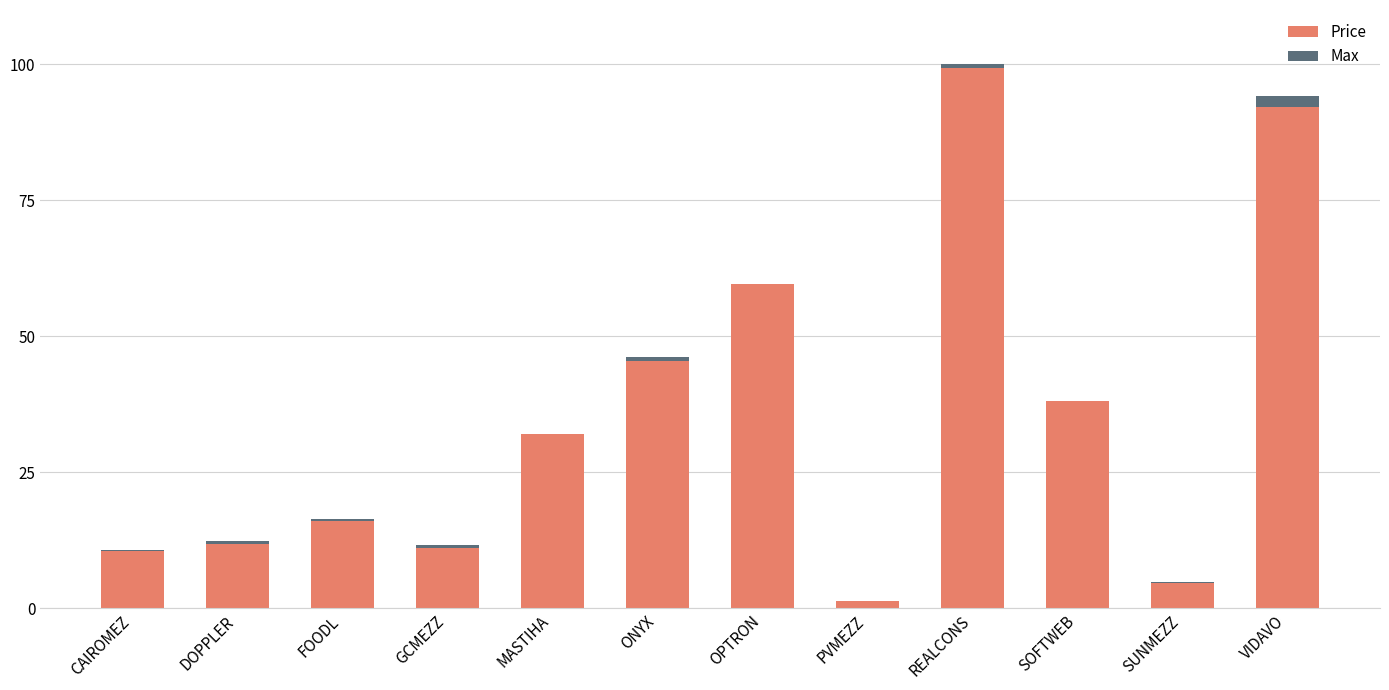

What is the sum of all Price values?

422.8